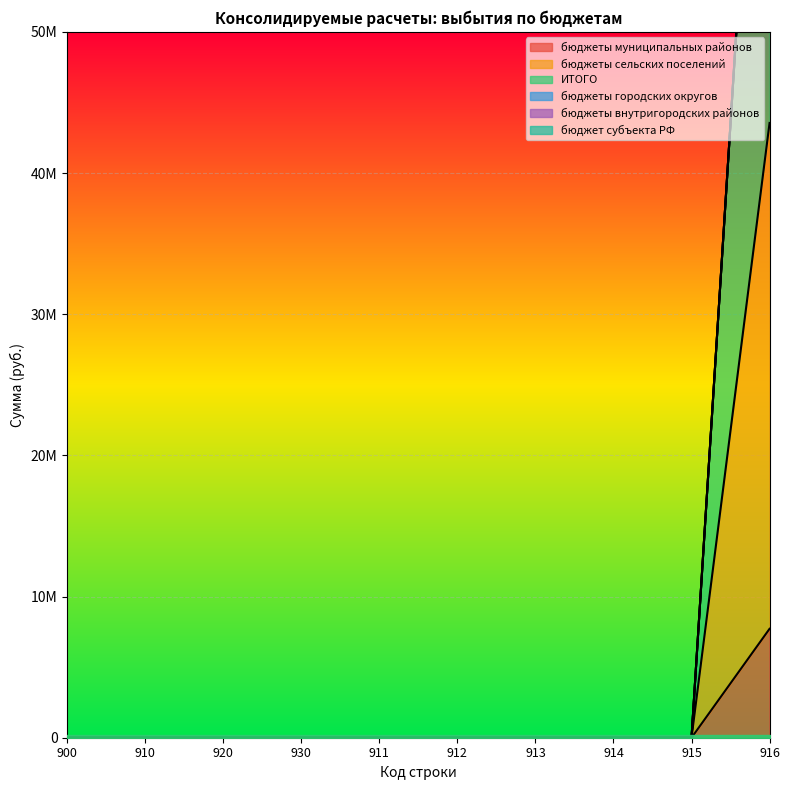

Which series has the largest total across all categories?

ИТОГО